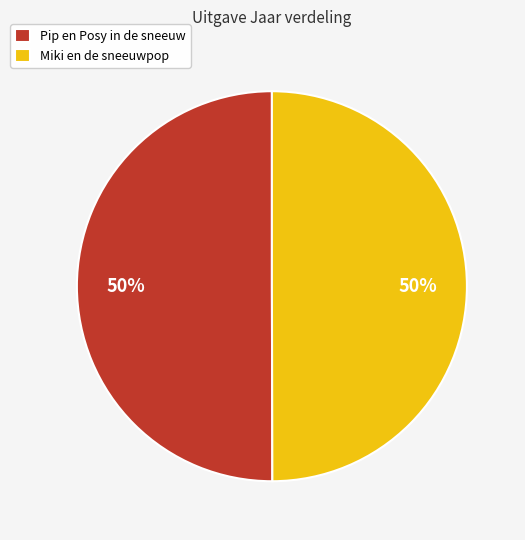

Is the sum of Miki en de sneeuwpop and Pip en Posy in de sneeuw greater than half?

Yes